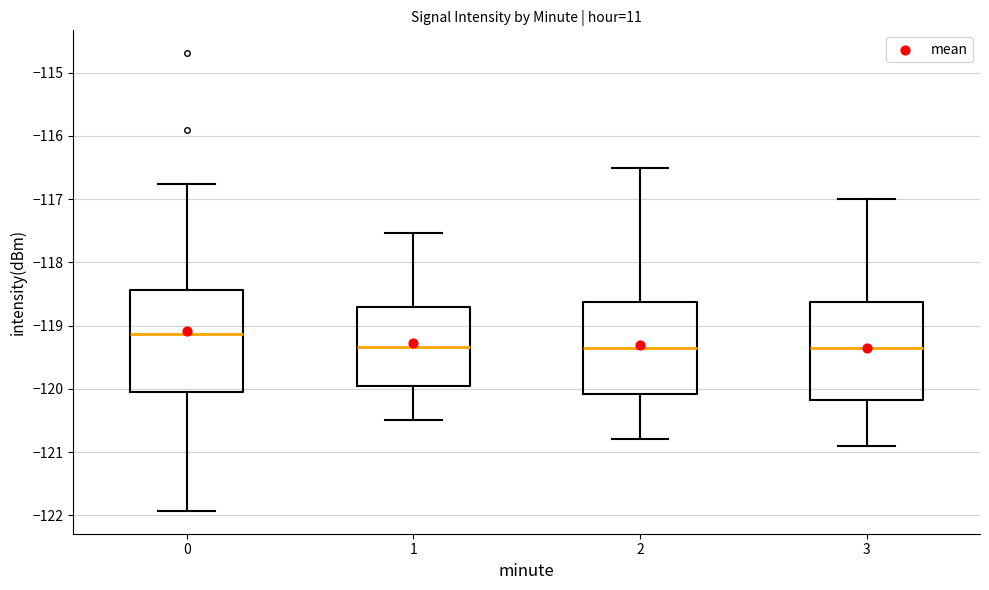

Reading left to right, transcribe this box plot: for each box, give where its median line is, the range the box spans, and where its two whiskers end, as read against the y-axis. The values are not printed on the chart, so give them approximately, as read against the axis.

0: median -119.1, box -120.1 to -118.4, whiskers -121.9 to -116.8
1: median -119.3, box -119.9 to -118.7, whiskers -120.5 to -117.5
2: median -119.3, box -120.1 to -118.6, whiskers -120.8 to -116.5
3: median -119.3, box -120.2 to -118.6, whiskers -120.9 to -117.0